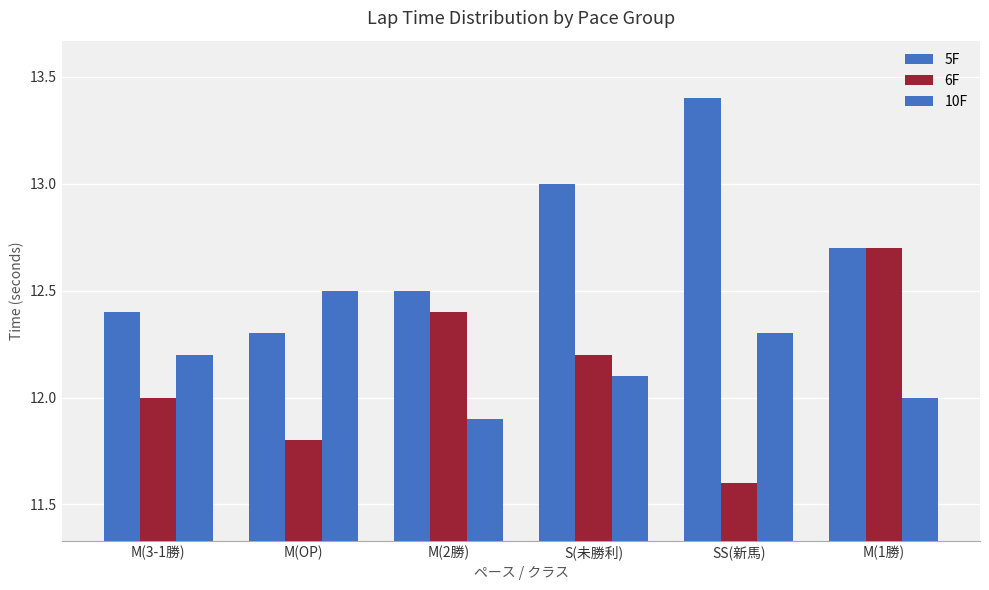

Reading left to right, list all the values displayed in this chart.

5F: M(3-1勝)=12.4	M(OP)=12.3	M(2勝)=12.5	S(未勝利)=13.0	SS(新馬)=13.4	M(1勝)=12.7
6F: M(3-1勝)=12.0	M(OP)=11.8	M(2勝)=12.4	S(未勝利)=12.2	SS(新馬)=11.6	M(1勝)=12.7
10F: M(3-1勝)=12.2	M(OP)=12.5	M(2勝)=11.9	S(未勝利)=12.1	SS(新馬)=12.3	M(1勝)=12.0